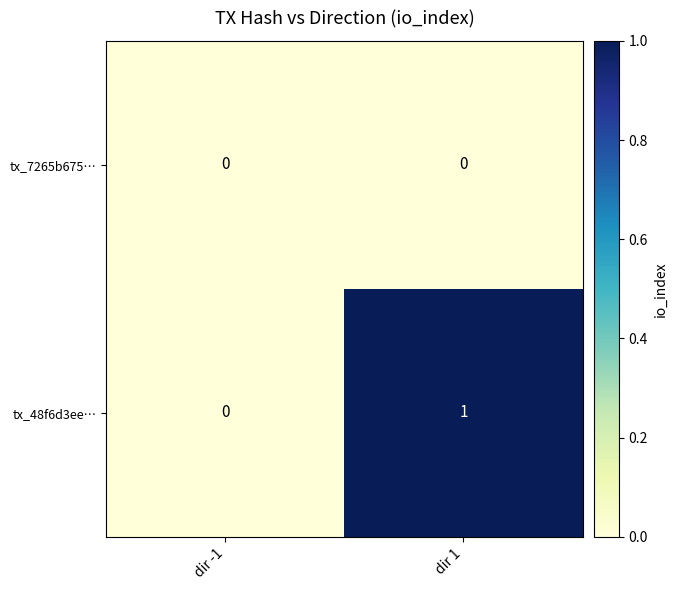

Reading left to right, transcribe all the data shown in this chart.

tx_7265b675…: dir -1=0	dir 1=0
tx_48f6d3ee…: dir -1=0	dir 1=1